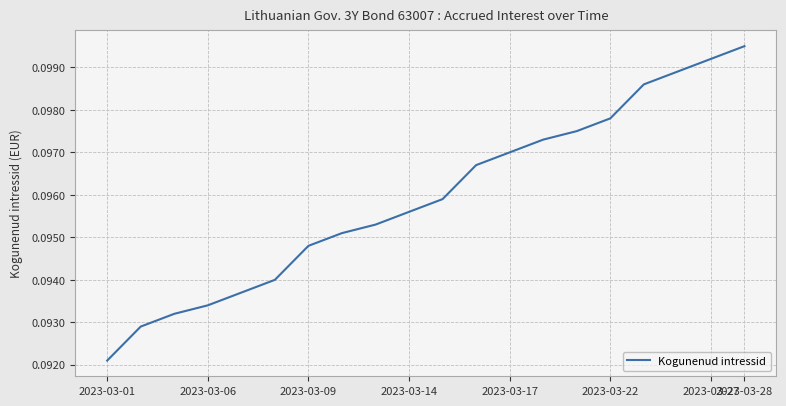

At which category does the chart reach its peak across all series?

2023-03-28